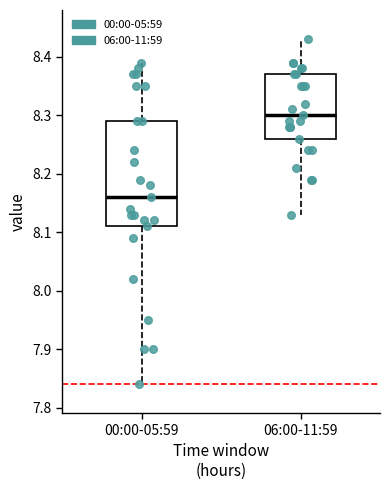

Where does the median line of the box for 06:00-11:59 sit on the y-axis? The values are not printed on the chart, so give them approximately, as read against the axis.

8.30